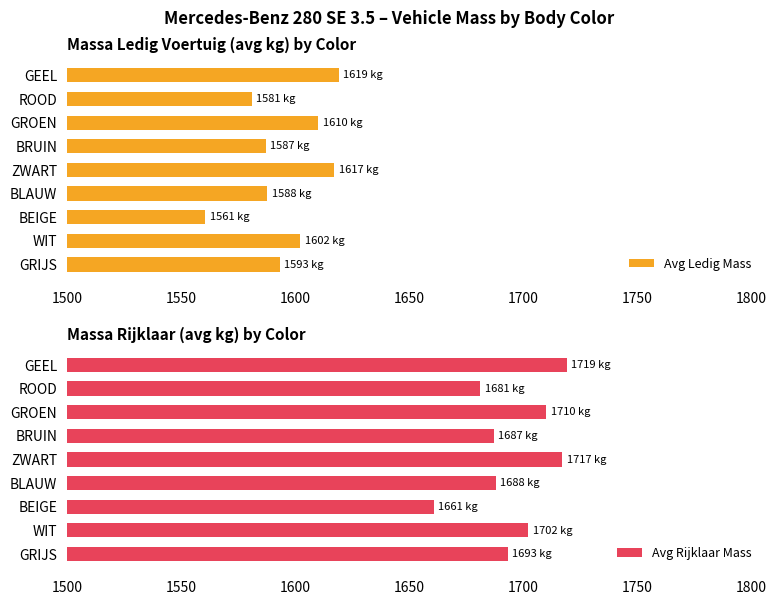

How many distinct data groups are displayed?

2